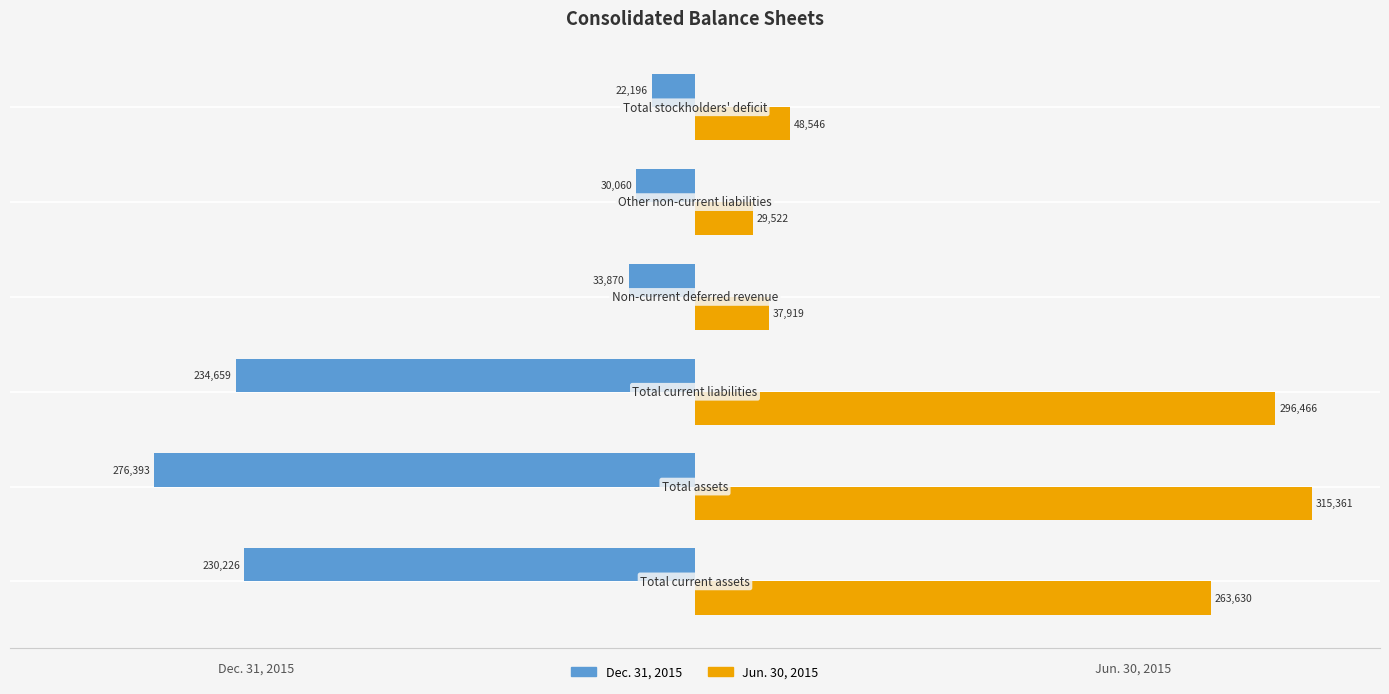

Which series has the largest range (max minus min)?

Jun. 30, 2015